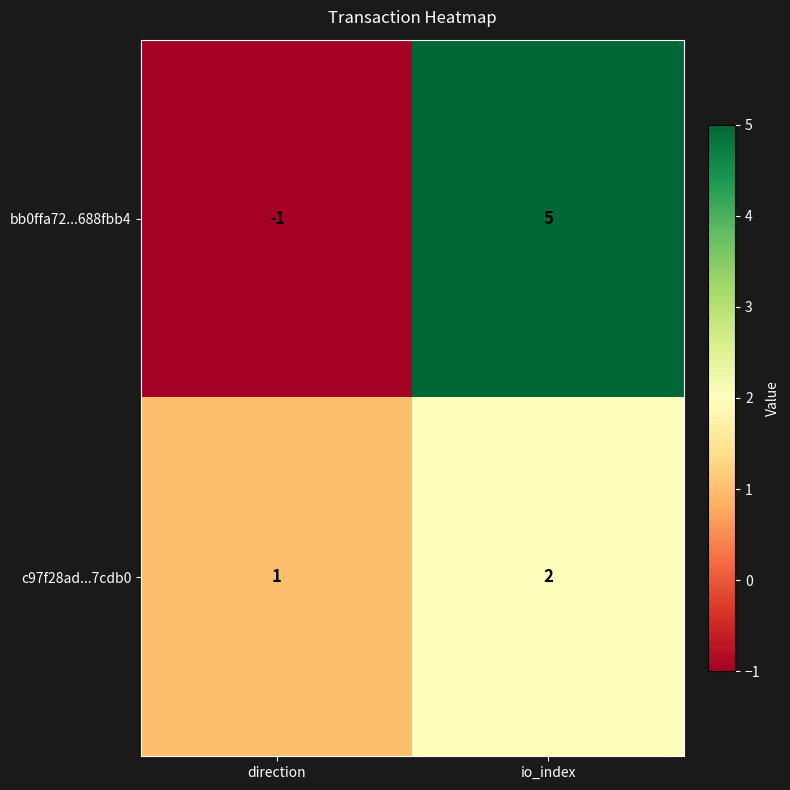

What is the difference between the maximum and minimum values in the bb0ffa72...688fbb4 series?

6